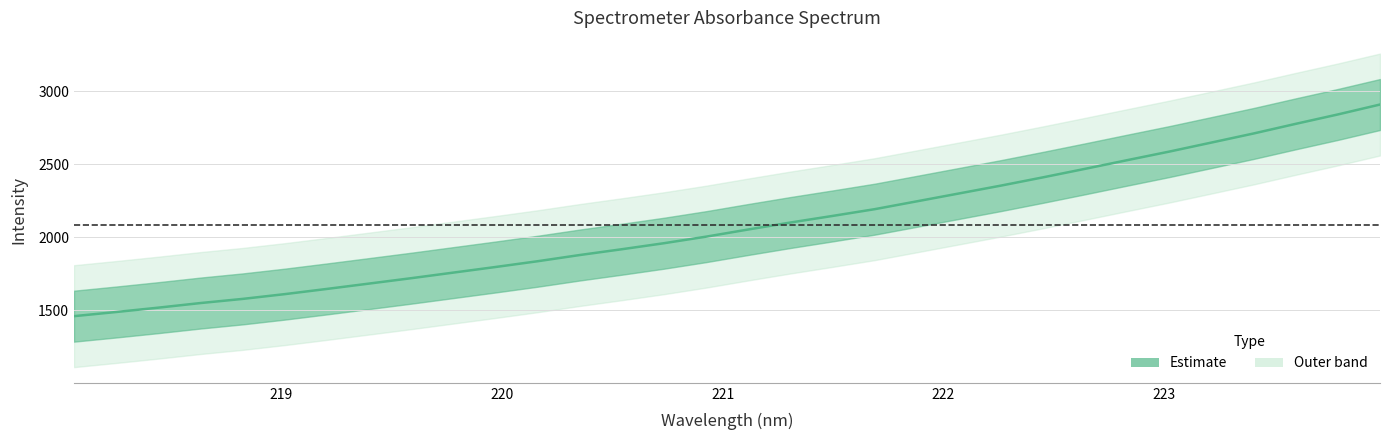

What is the maximum value shown in the chart?

2910.0